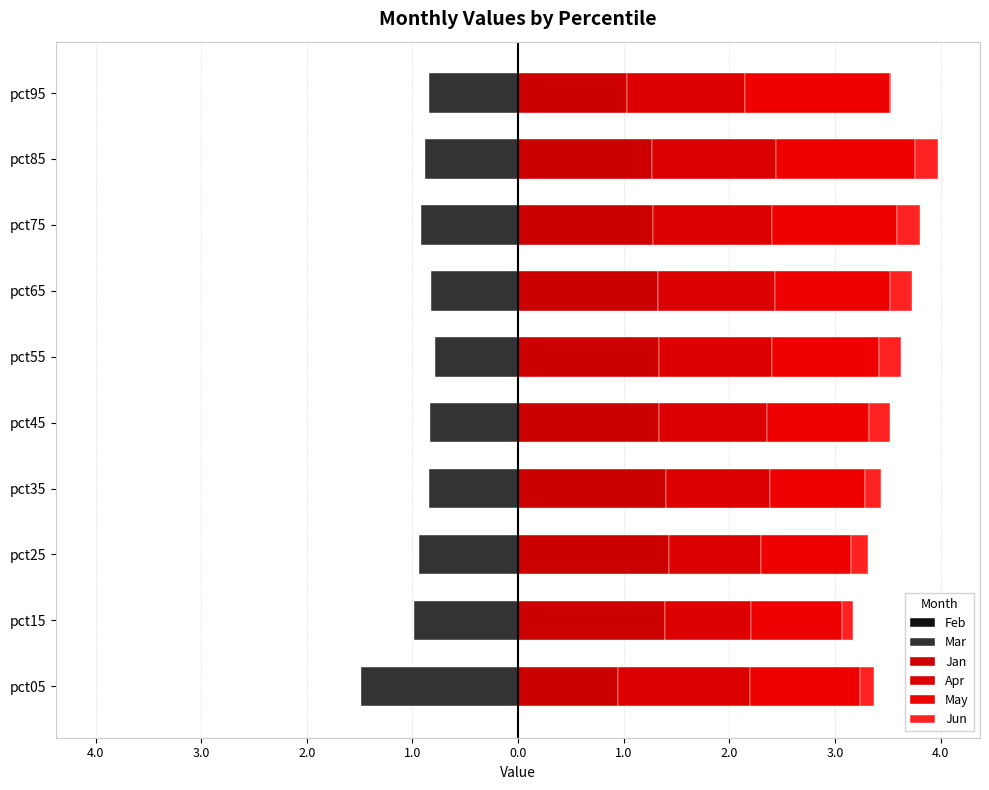

True or false: Mar has a value of -0.8 at pct45.

True